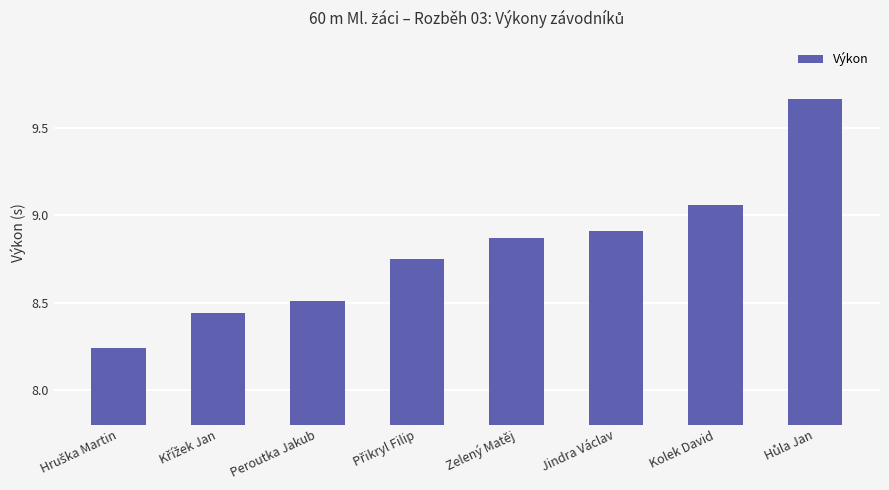

What is the label of the 5th bar from the left?

Zelený Matěj